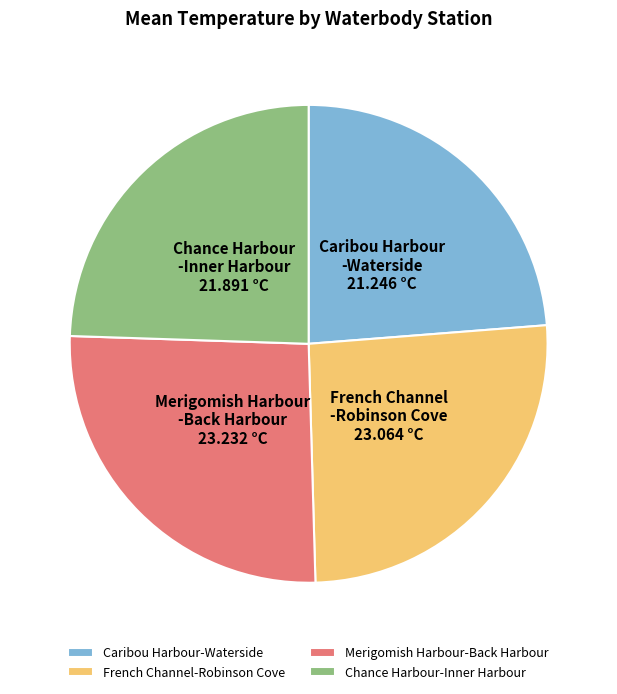

Is there a majority slice in this chart?

No